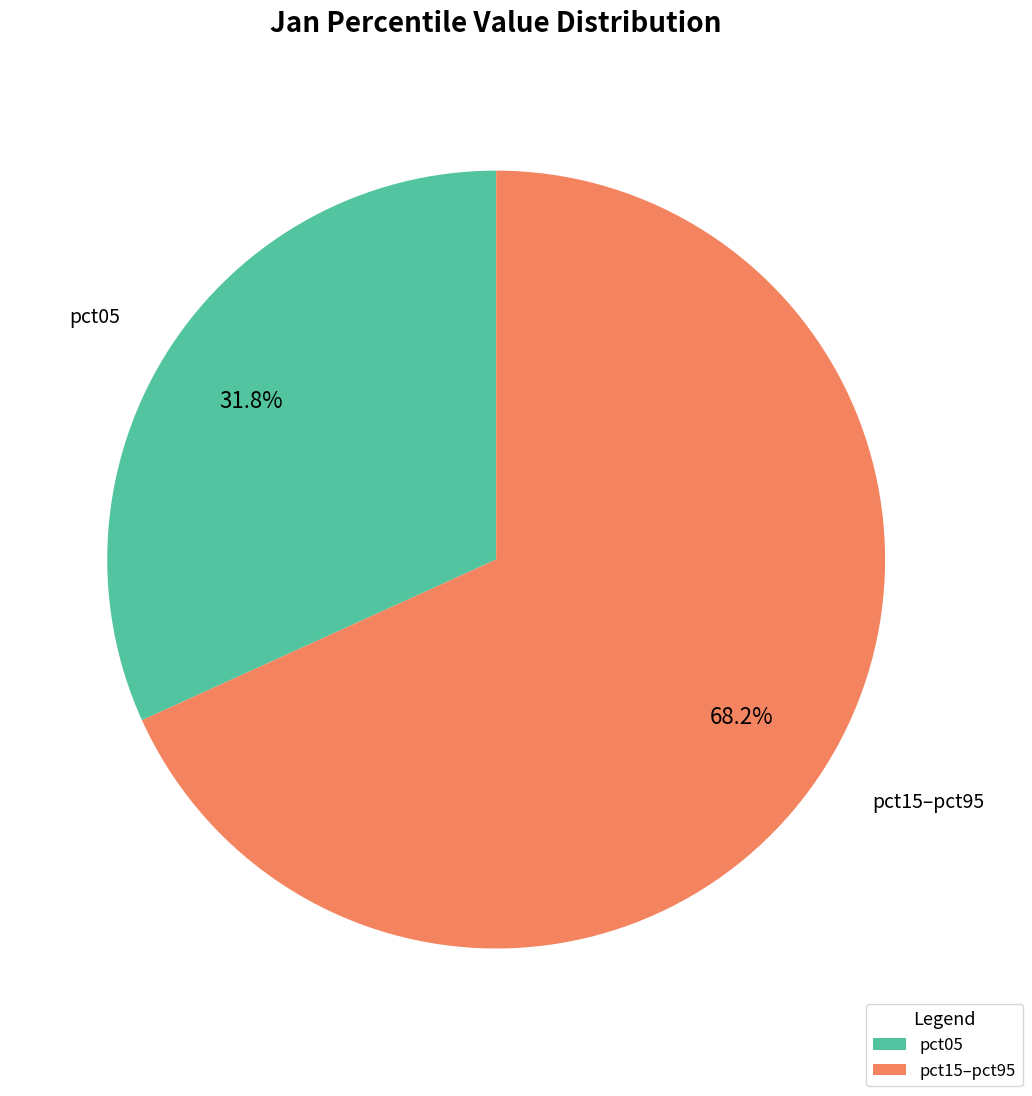

Count the number of slices in the pie.

2